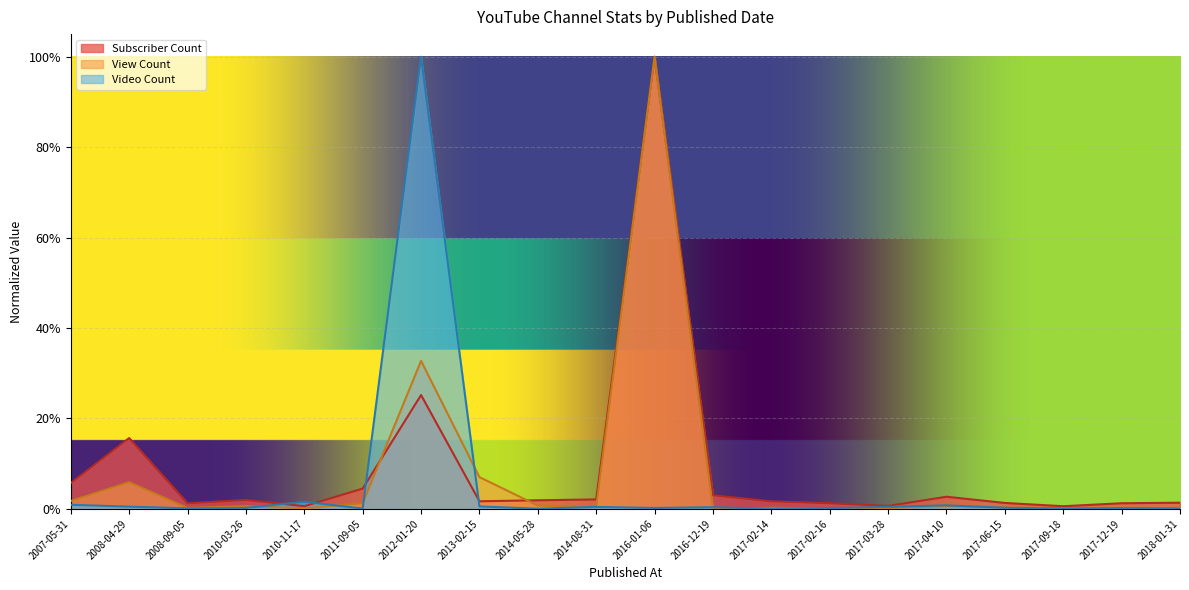

At how many categories does at least one series exceed 0?

20